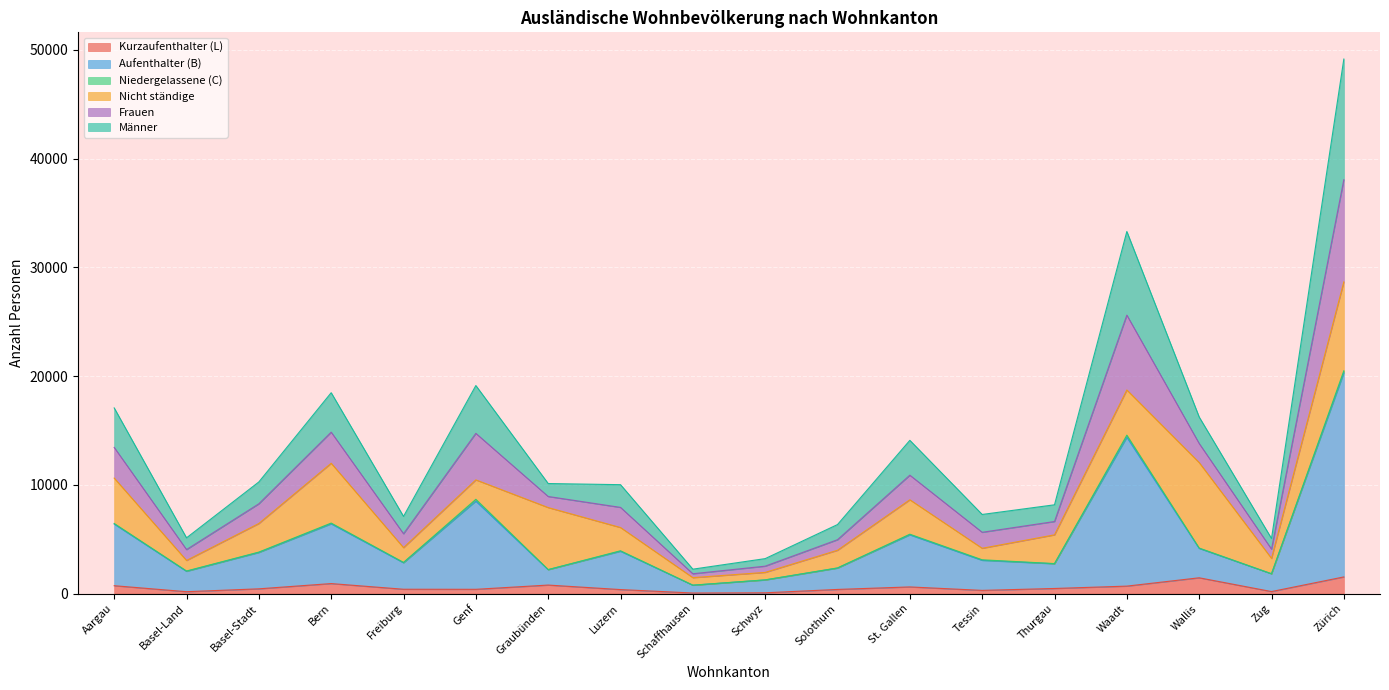

What is the spread (max minus min) of values at Graubünden?

9338